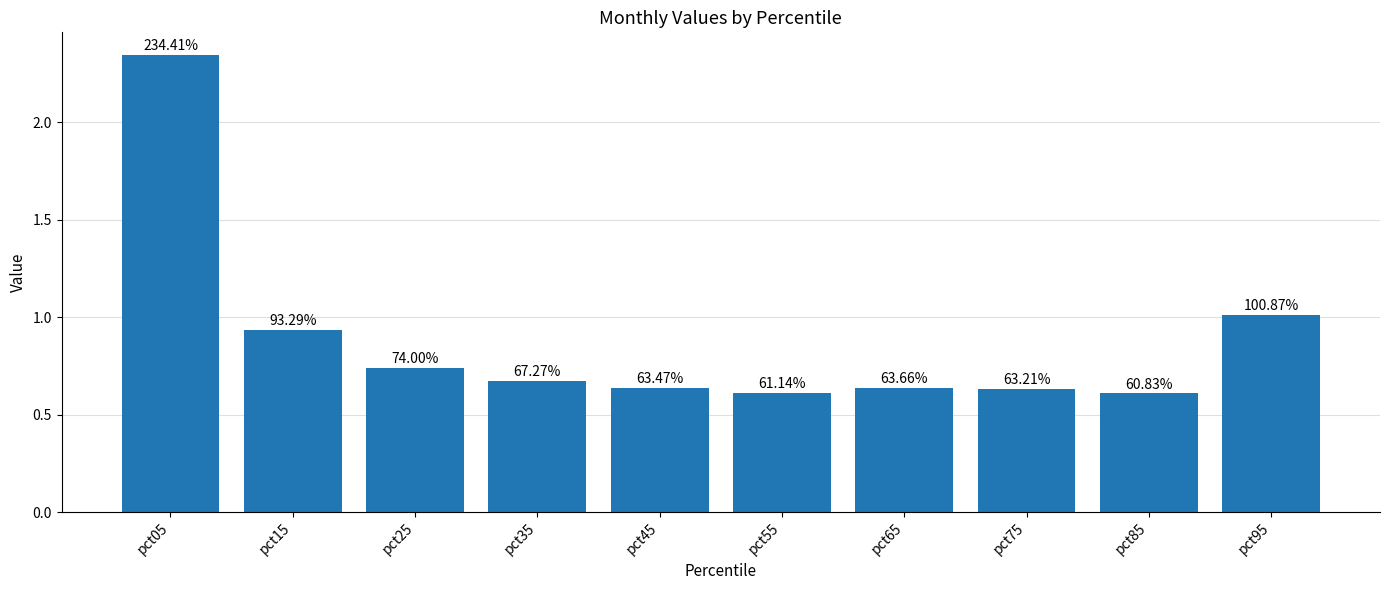

What is the sum of all values?

8.8